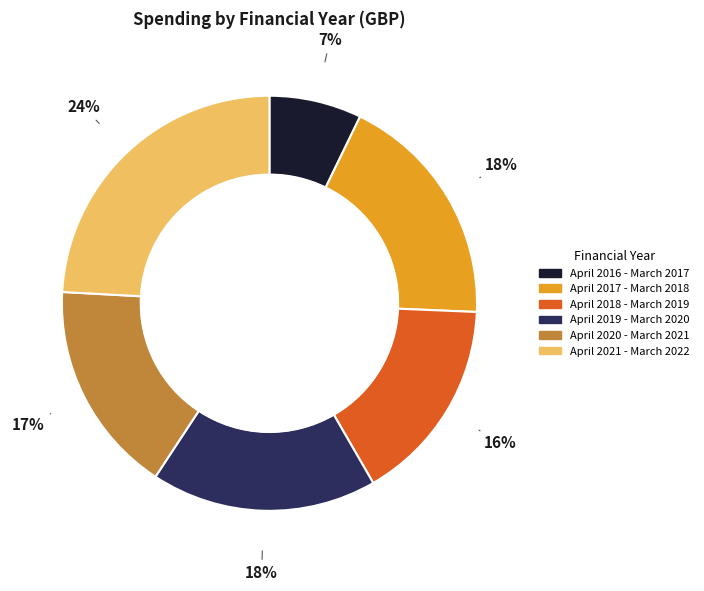

Approximately how many times larger is the value at April 2018 - March 2019 compared to April 2017 - March 2018?

0.9